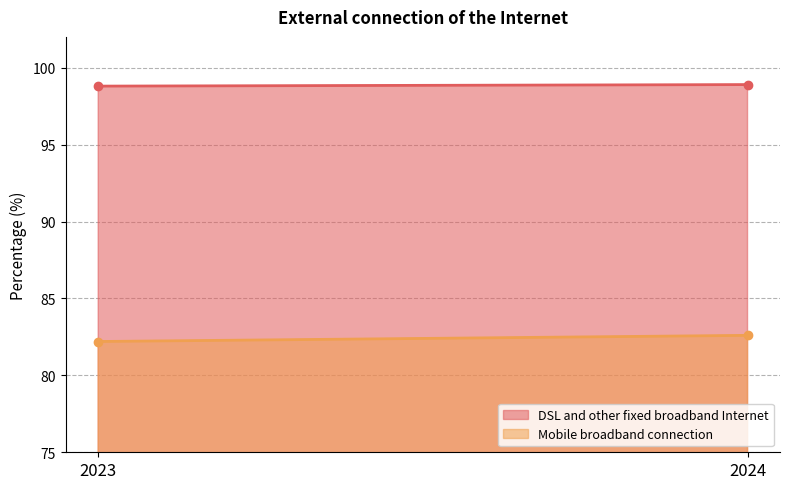

True or false: DSL and other fixed broadband Internet has a value of 98.8 at 2023.

True